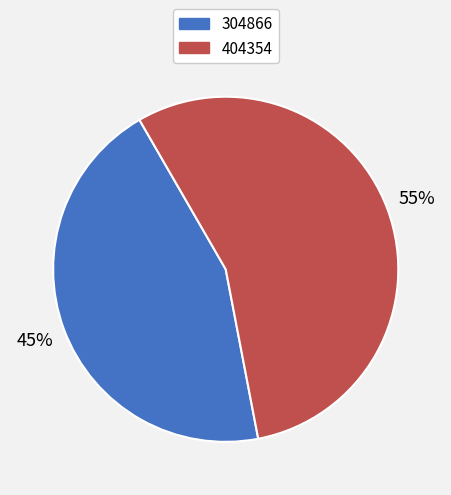

The 304866 slice represents 32% of the pie. True or false?

False